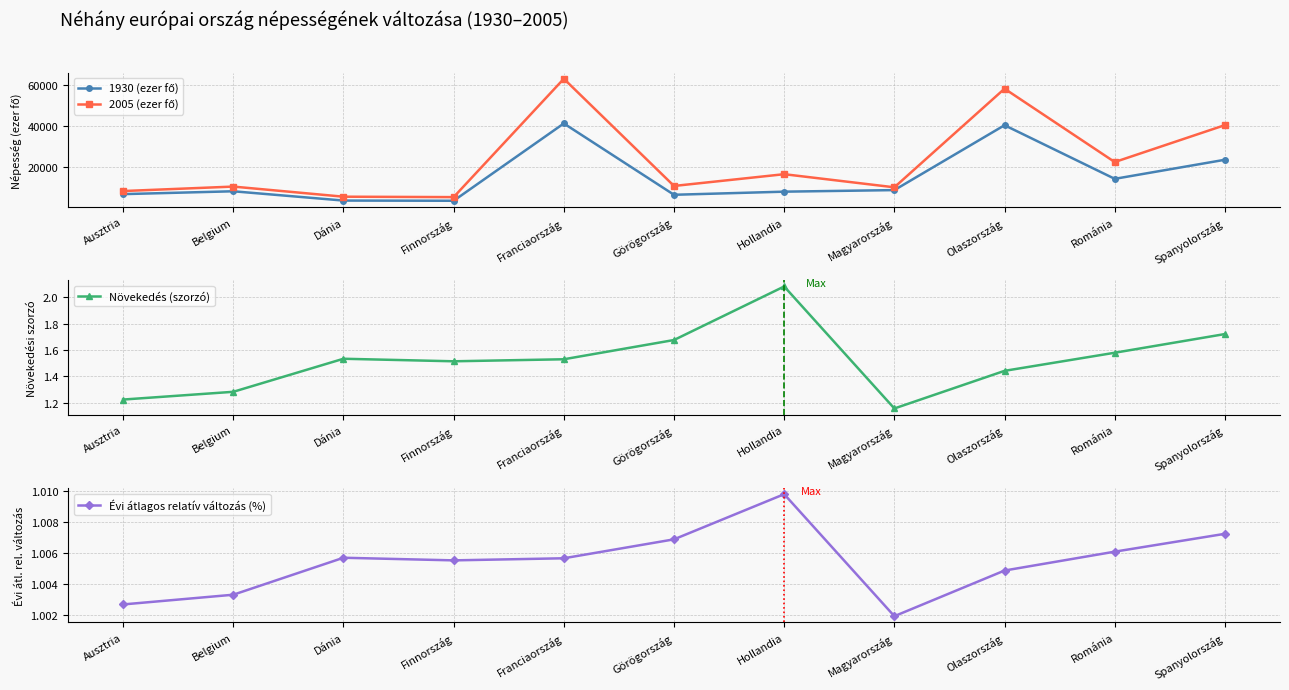

Which series has the largest total across all categories?

2005 (ezer fő)